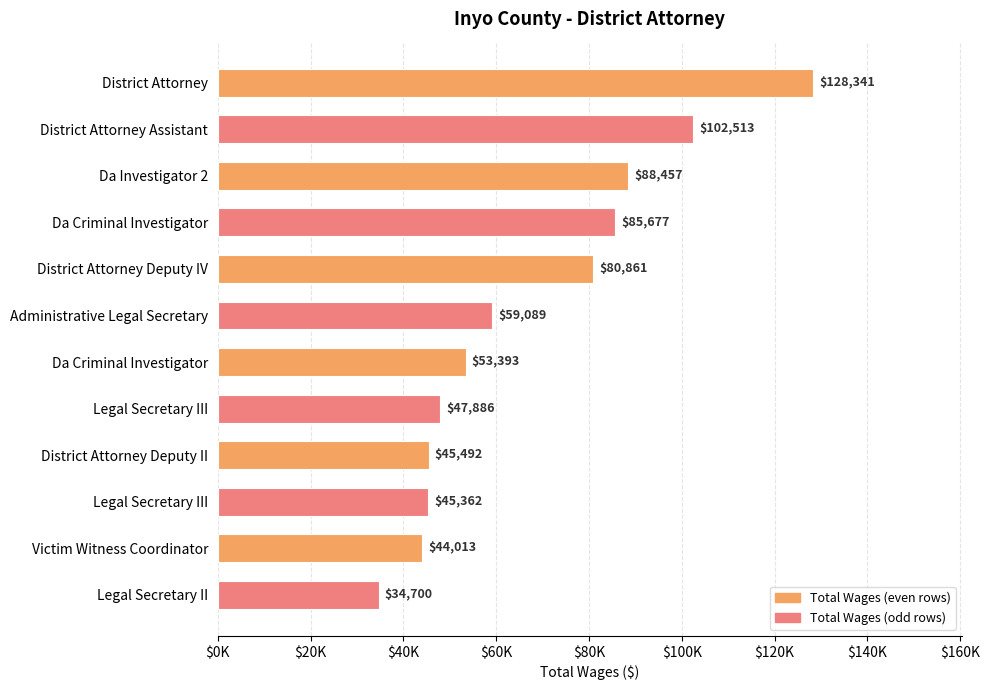

What is the greatest value displayed?

128341